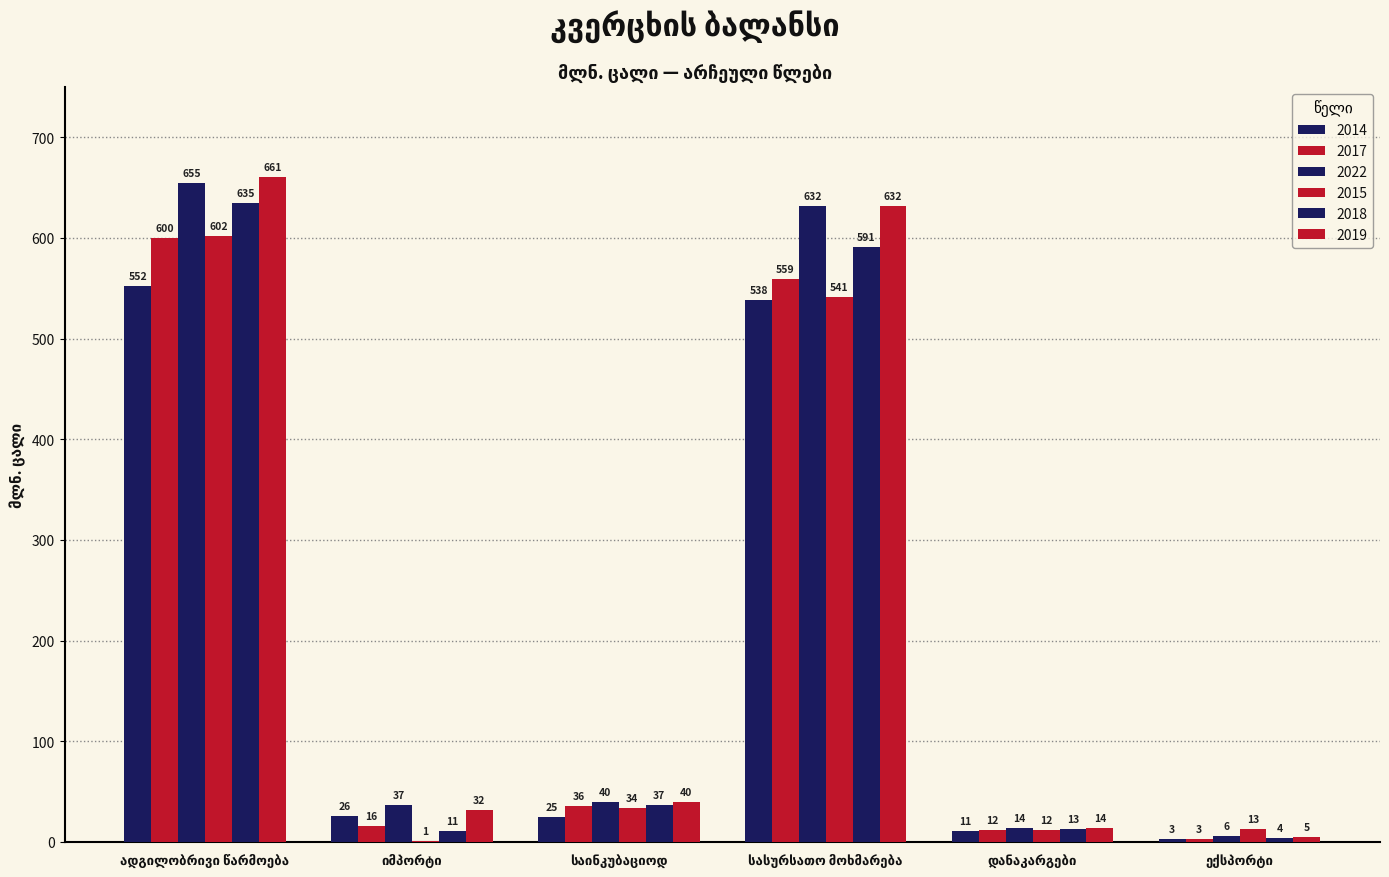

True or false: 2022 has a value of 825 at სასურსათო მოხმარება.

False